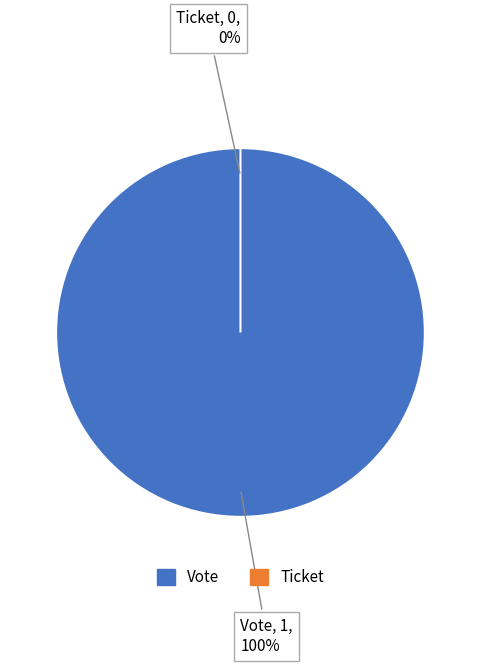

What percentage is the Vote slice, to the nearest percent?

100%